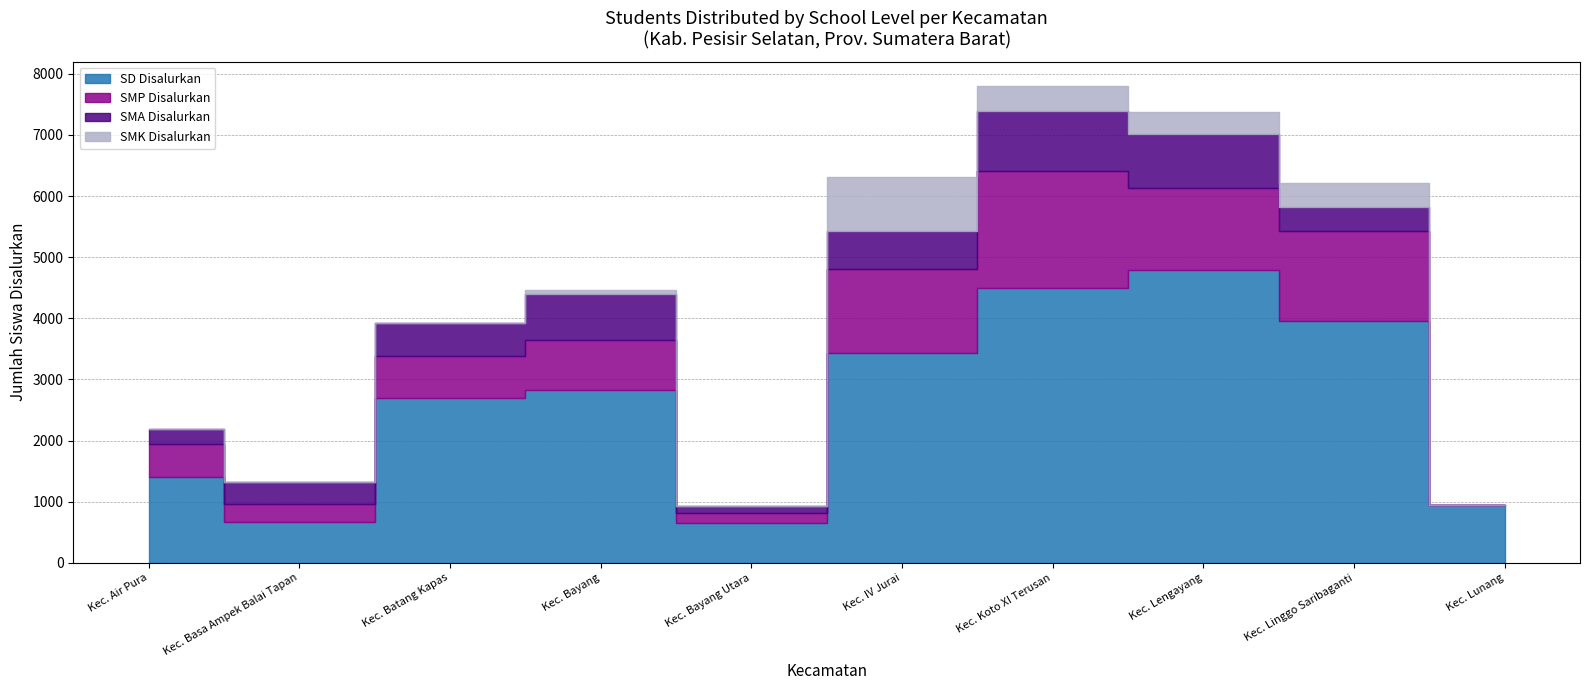

How many data points does each series have?

10